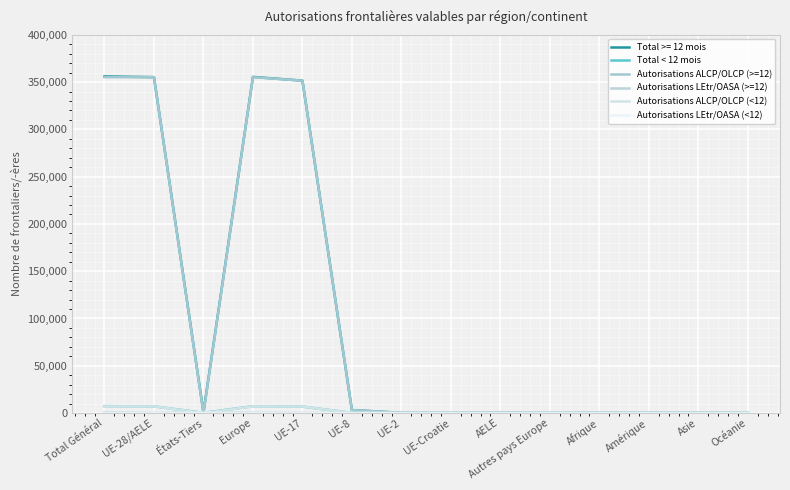

How many categories are shown in the chart?

14